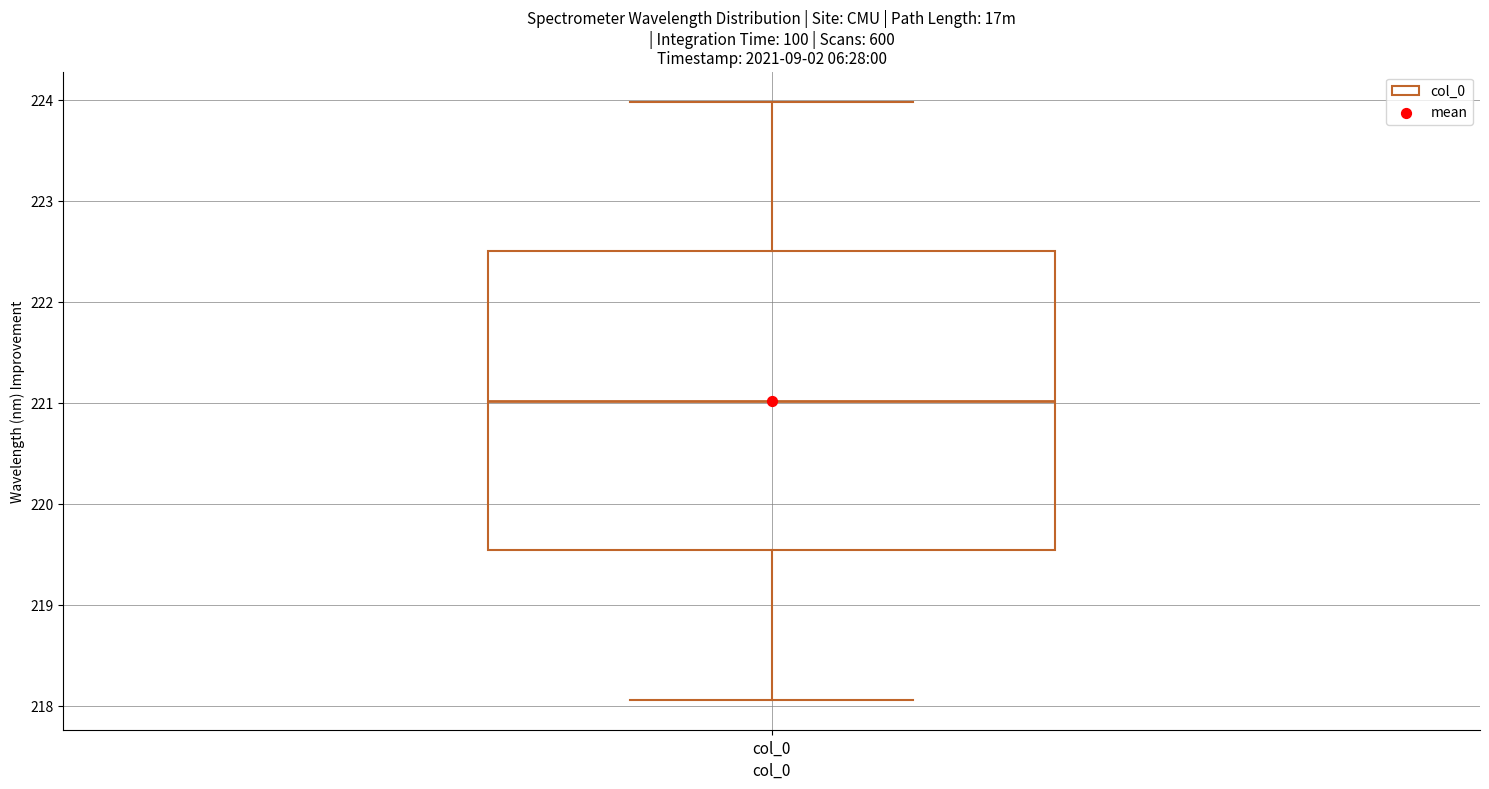

Where is the upper edge of the box for col_0 on the y-axis? The values are not printed on the chart, so give them approximately, as read against the axis.

222.5